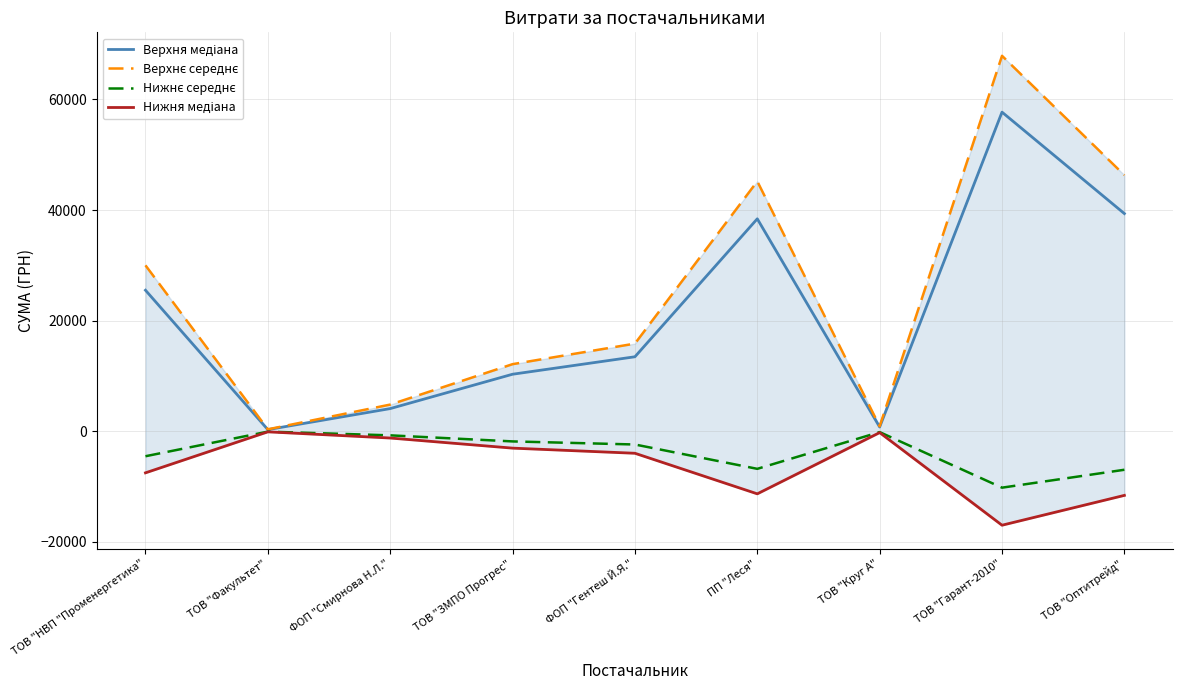

The value of Нижнє середнє at ПП "Леся" is -6781.1. True or false?

True